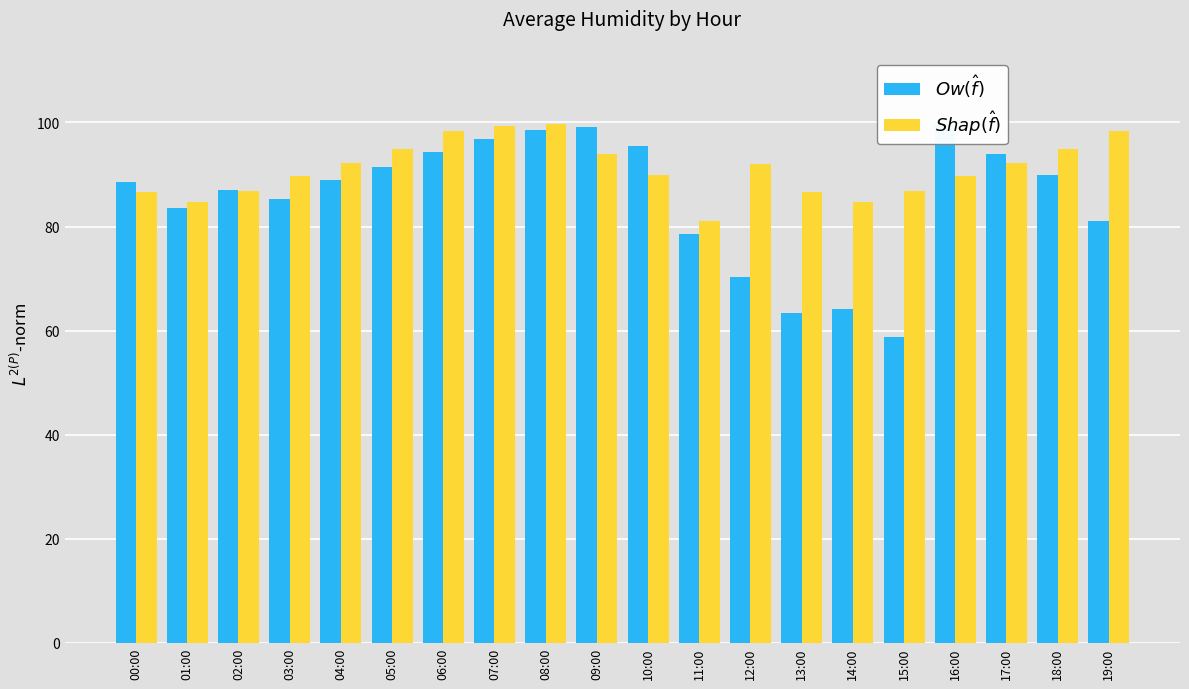

Where does the $Shap(\hat{f})$ series first go above 92?

04:00